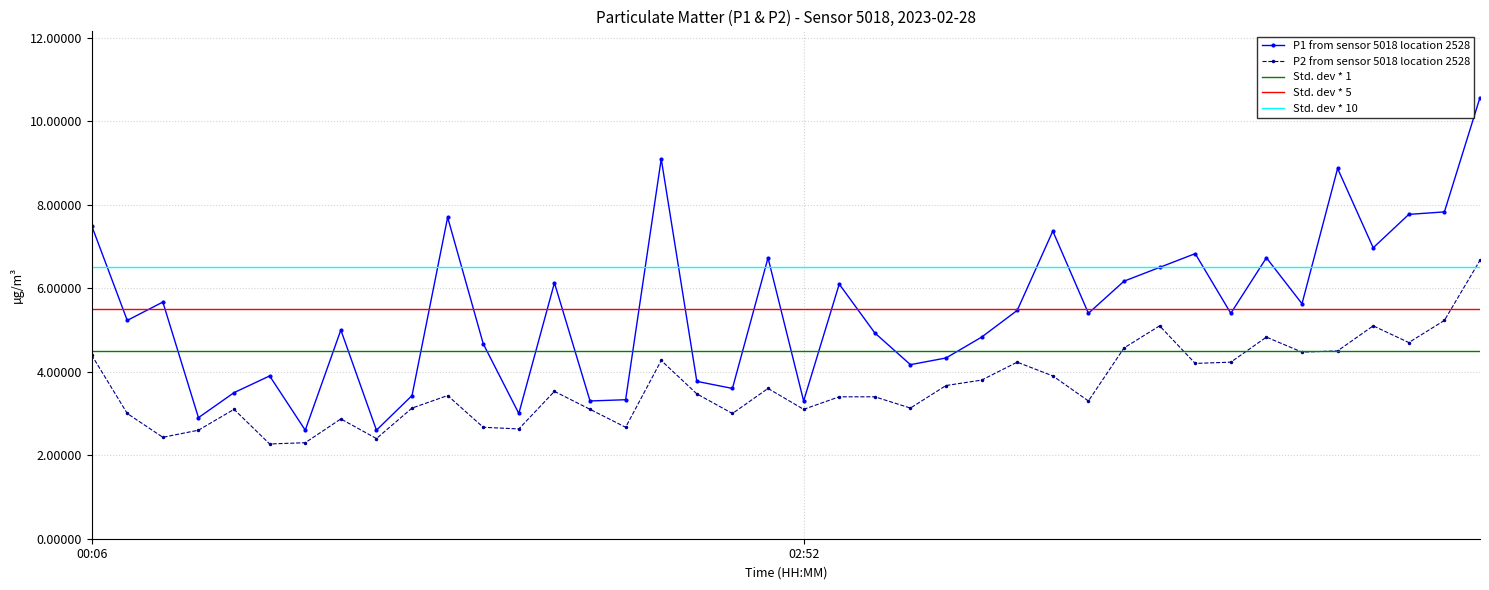

Which series has the largest total across all categories?

Std. dev * 10